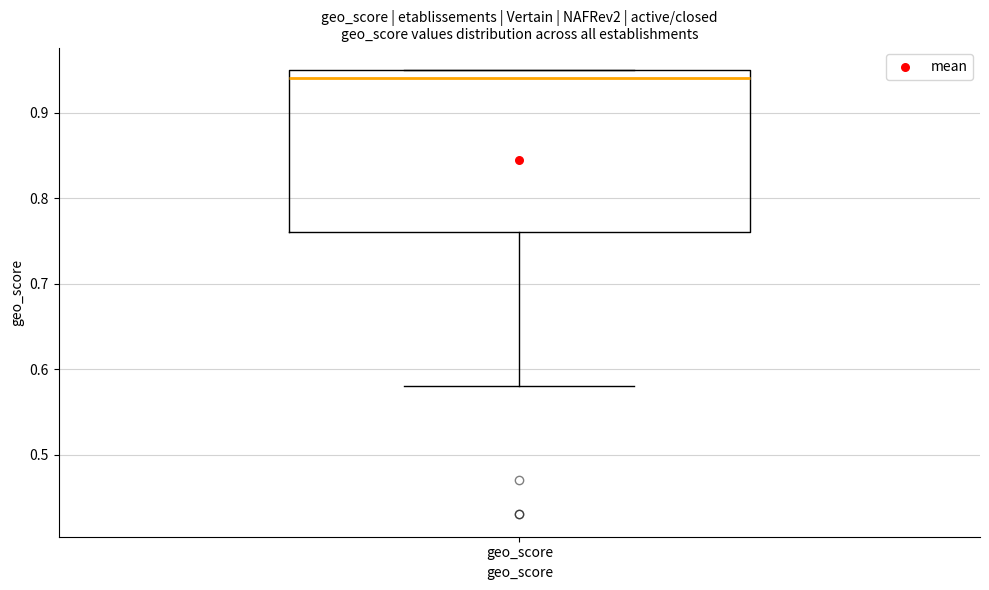

Where is the upper edge of the box for geo_score on the y-axis? The values are not printed on the chart, so give them approximately, as read against the axis.

0.95